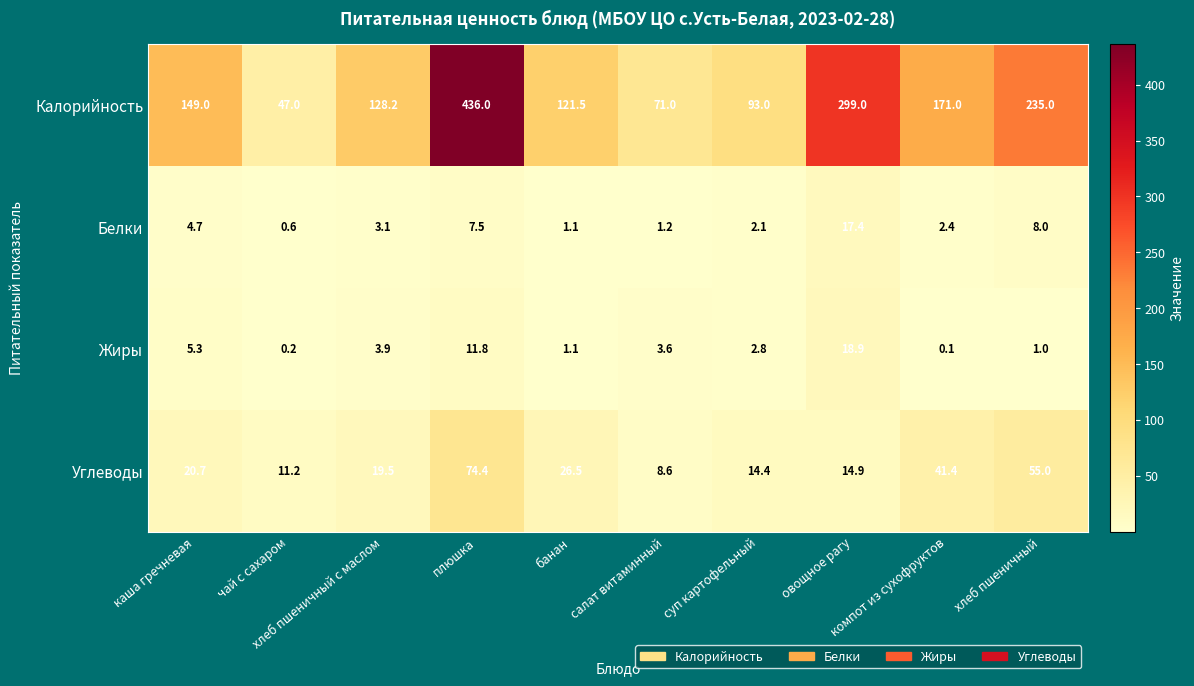

What is the difference between the maximum and minimum values in the Жиры series?

18.8